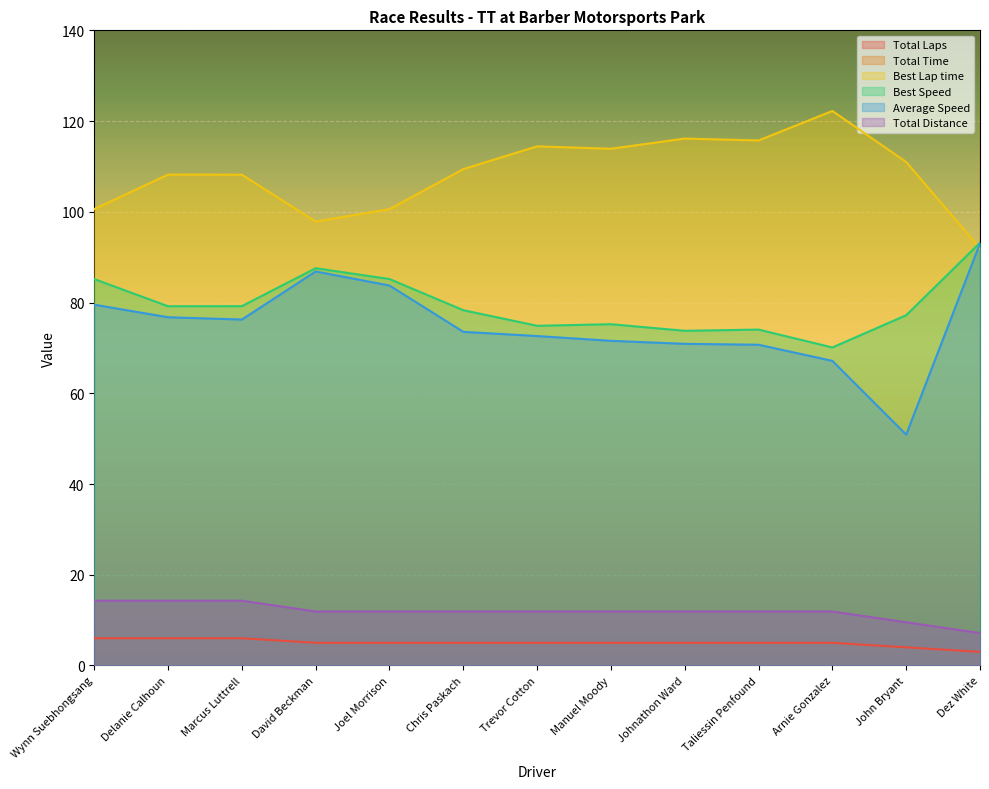

What is the total value across all series at David Beckman?

782.4